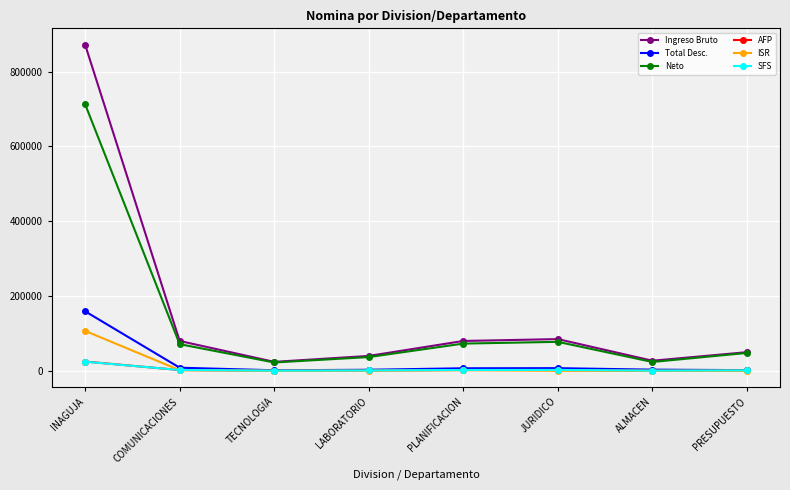

What is the total value across all series at INAGUJA?

1900528.1